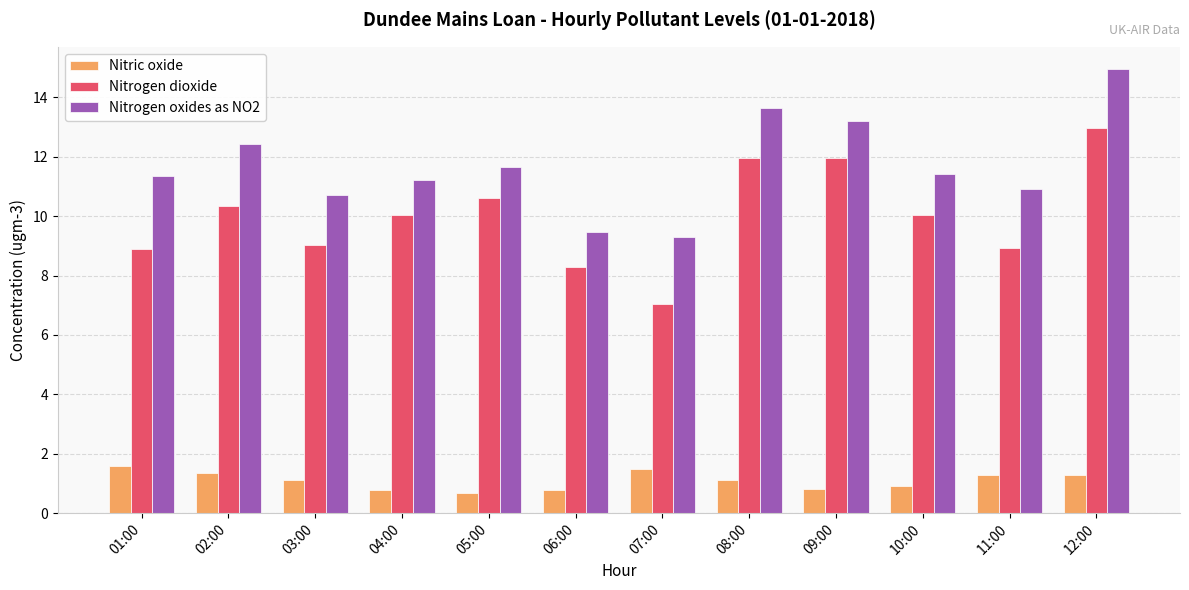

Rank the series by their maximum value, from highest to lowest.

Nitrogen oxides as NO2, Nitrogen dioxide, Nitric oxide